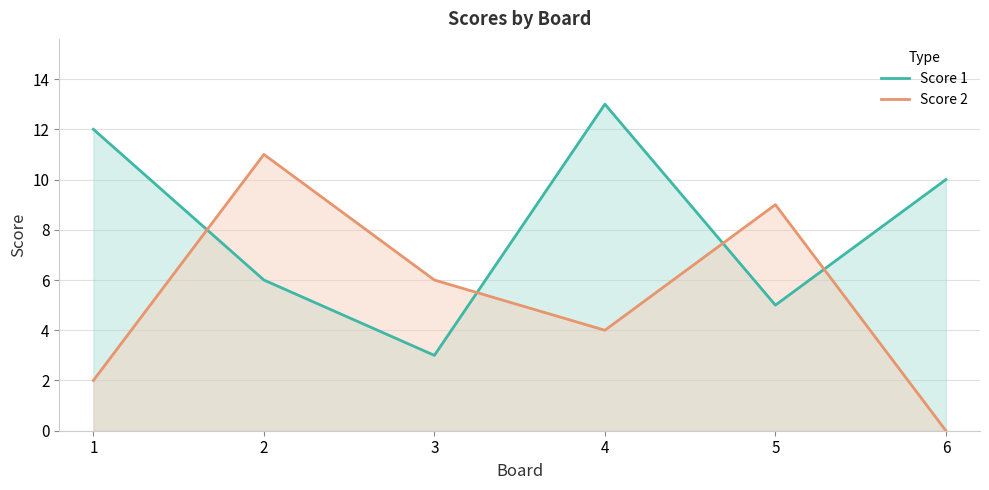

The Score 1 series shows 3 at 3. True or false?

True